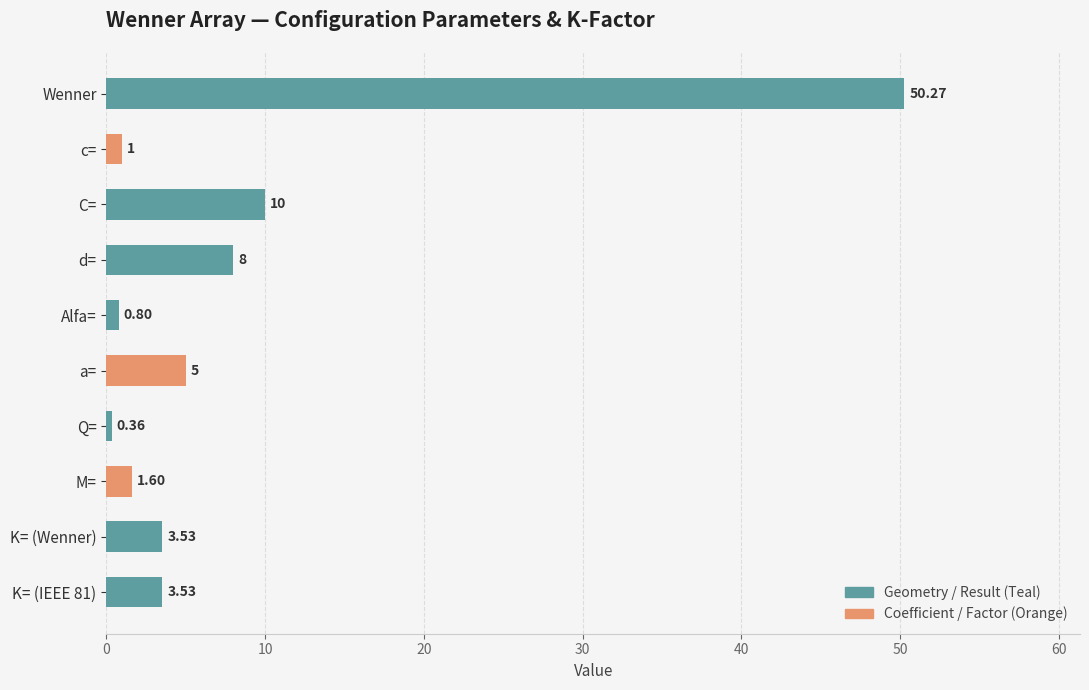

How many data points does each series have?

10